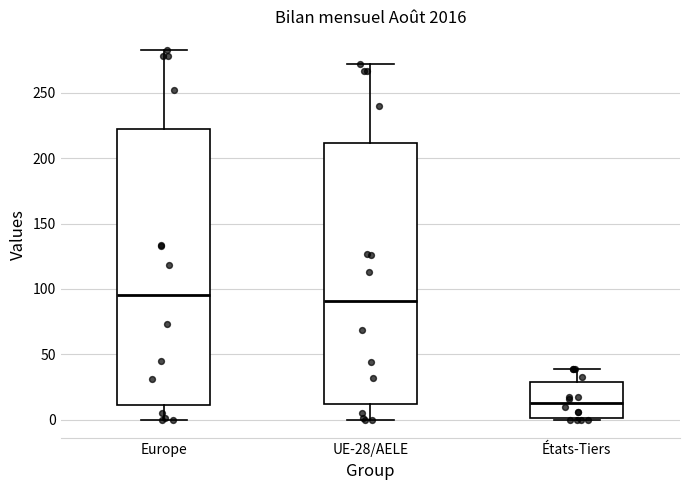

Reading left to right, read every box against the y-axis: the position of its median line, the range the box covers, and the ends of its whiskers. The values are not printed on the chart, so give them approximately, as read against the axis.

Europe: median 95, box 10 to 225, whiskers 0 to 285
UE-28/AELE: median 90, box 10 to 210, whiskers 0 to 270
États-Tiers: median 15, box 0 to 30, whiskers 0 to 40